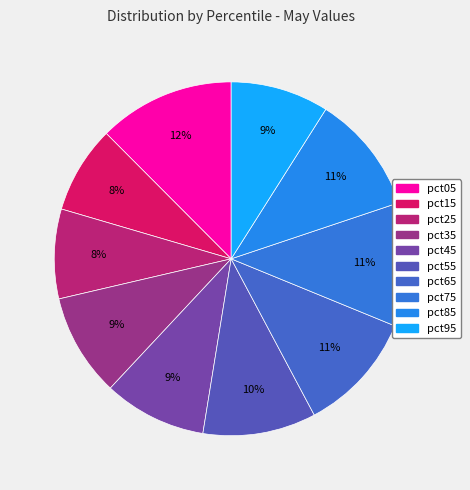

Rank the categories by value from lowest to highest.

pct15, pct25, pct95, pct35, pct45, pct55, pct85, pct65, pct75, pct05